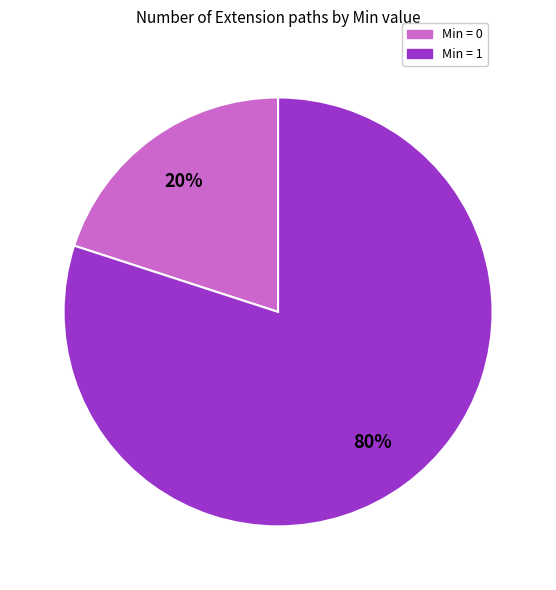

To the nearest percent, what is the average slice percentage?

50%